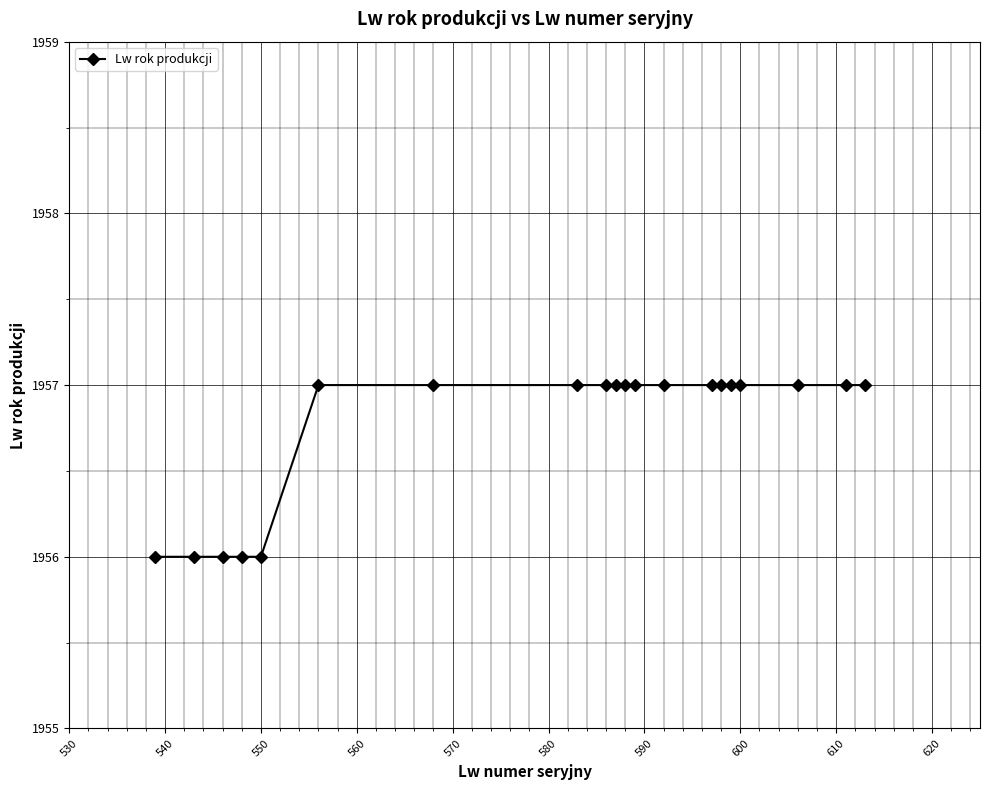

What is the value of the 16th point from the left?

1957